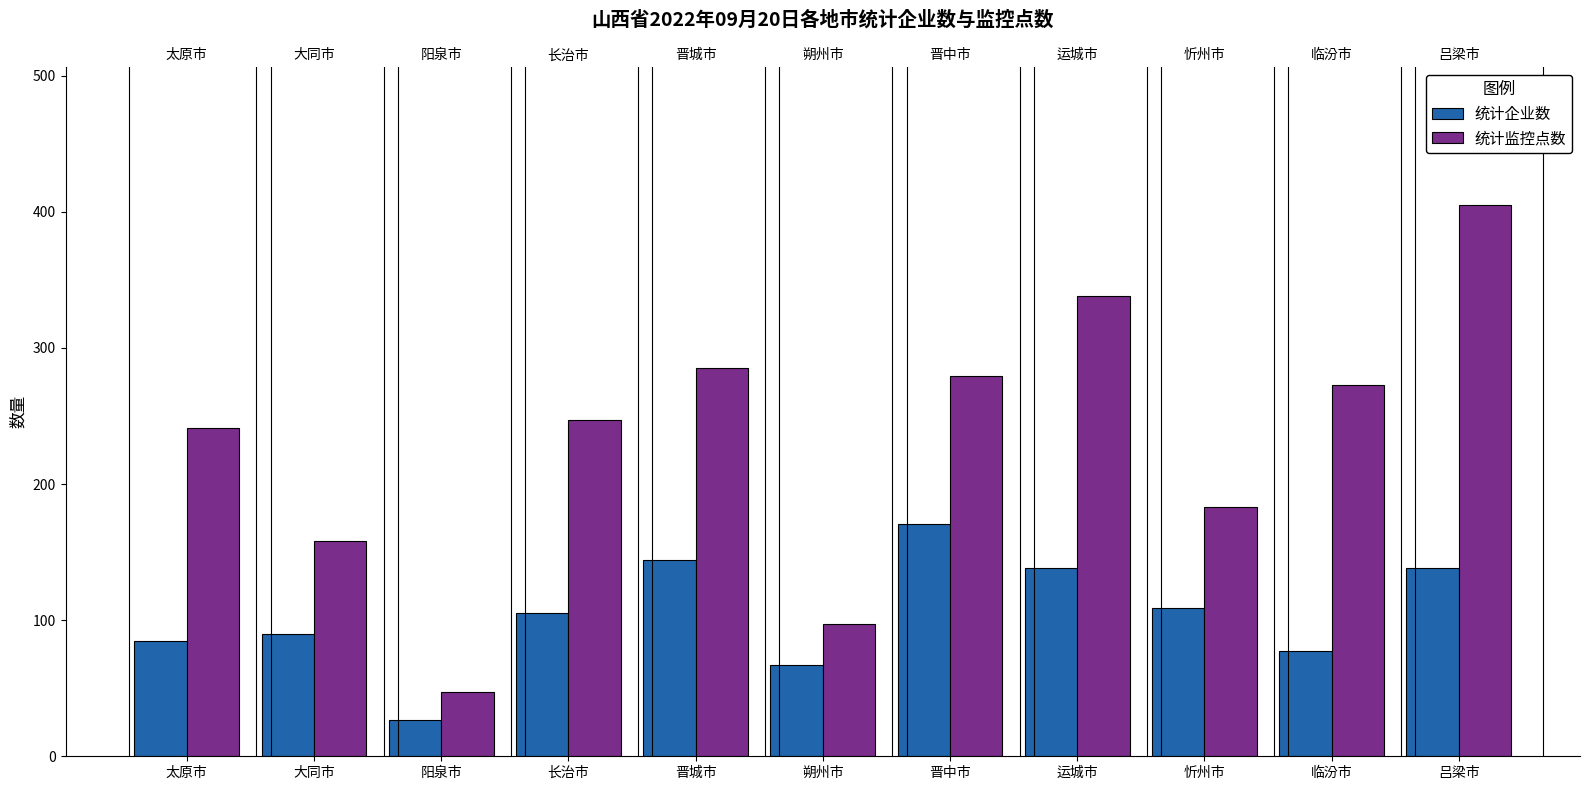

Which series has the largest total across all categories?

统计监控点数